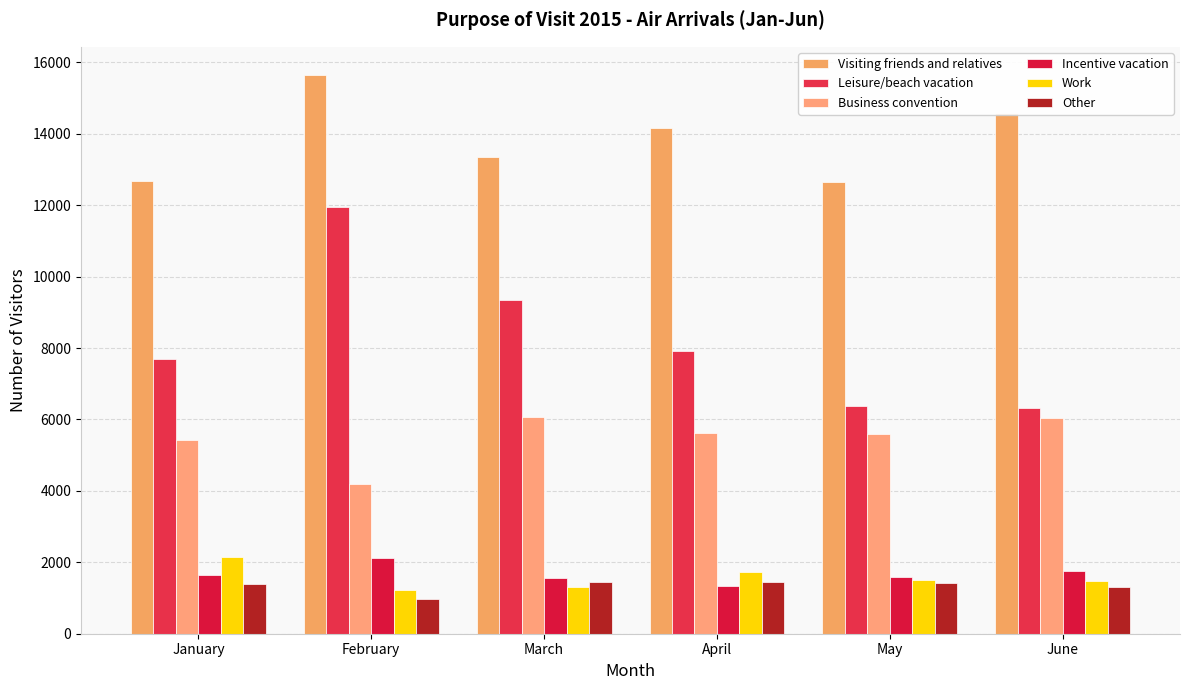

How many bars are there in total?

36